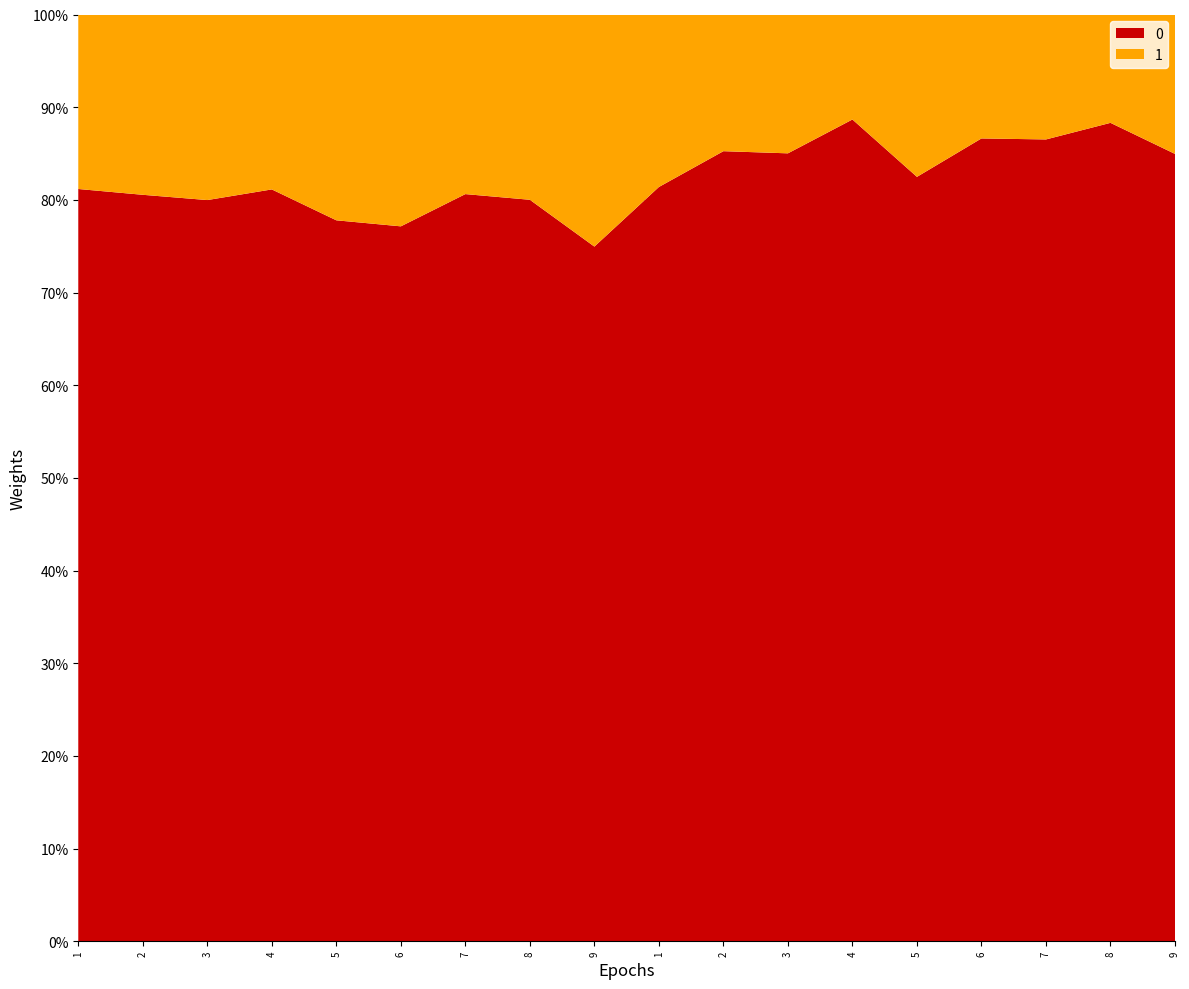

What are all the series names shown in the legend?

0, 1